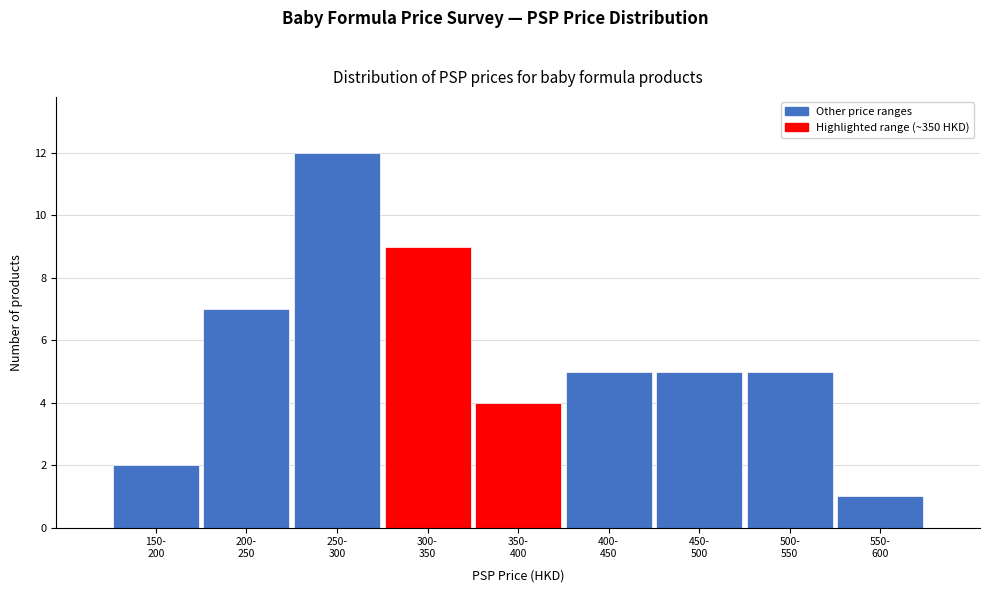

Reading left to right, list all the values displayed in this chart.

2	7	12	9	4	5	5	5	1